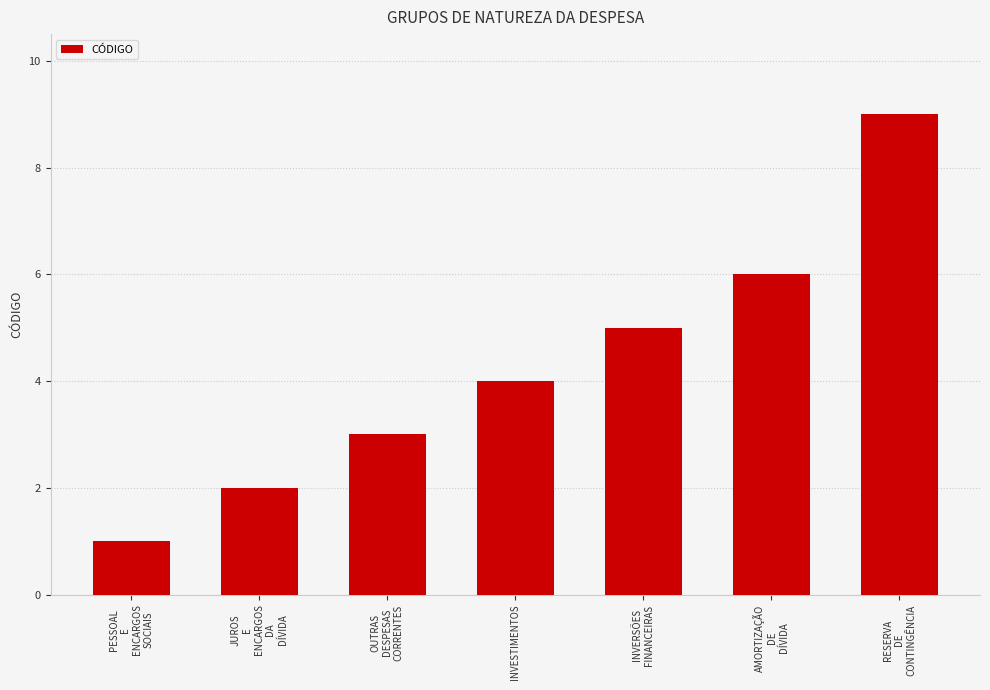

Which category has the highest value across all series?

RESERVA
DE
CONTINGÊNCIA